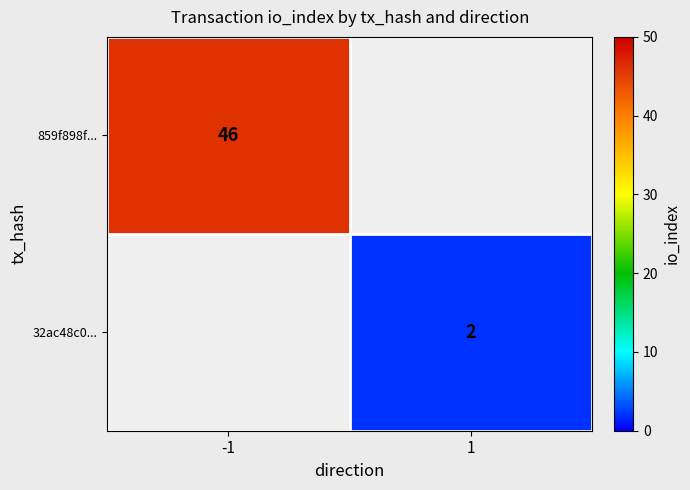

Is the value of 32ac48c0... at 1 greater than the value of 859f898f... at -1?

No